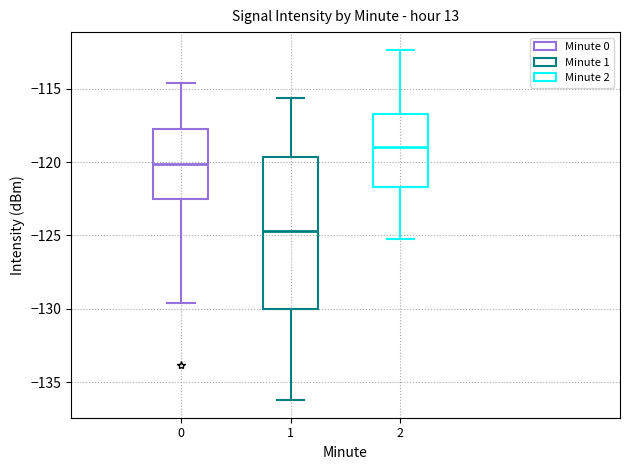

Comparing the boxes themselves (not the whiskers), which one is the tallest?

1